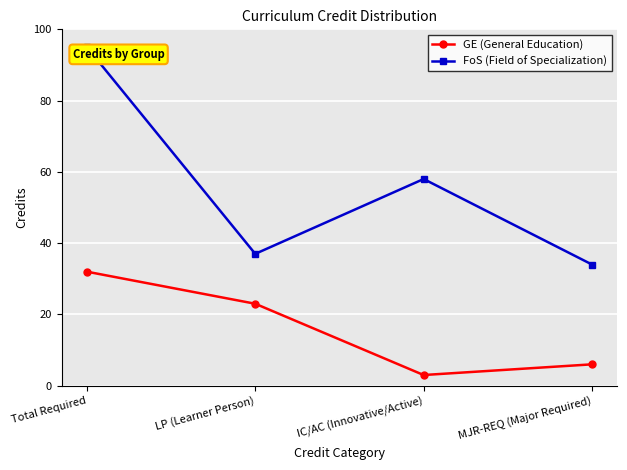

True or false: GE (General Education) has more than 2 points higher than both neighbors.

False